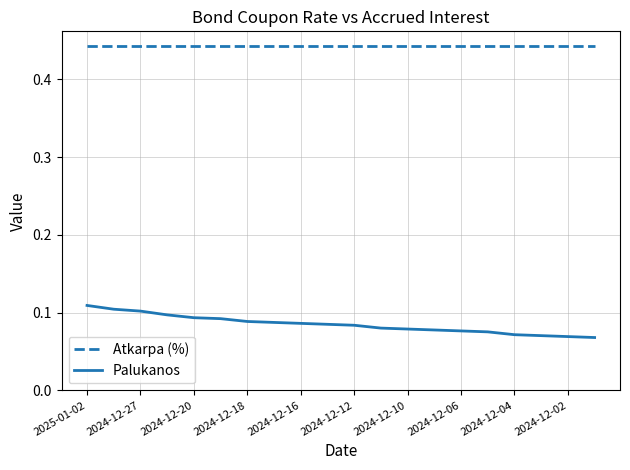

Which series has the largest total across all categories?

Atkarpa (%)